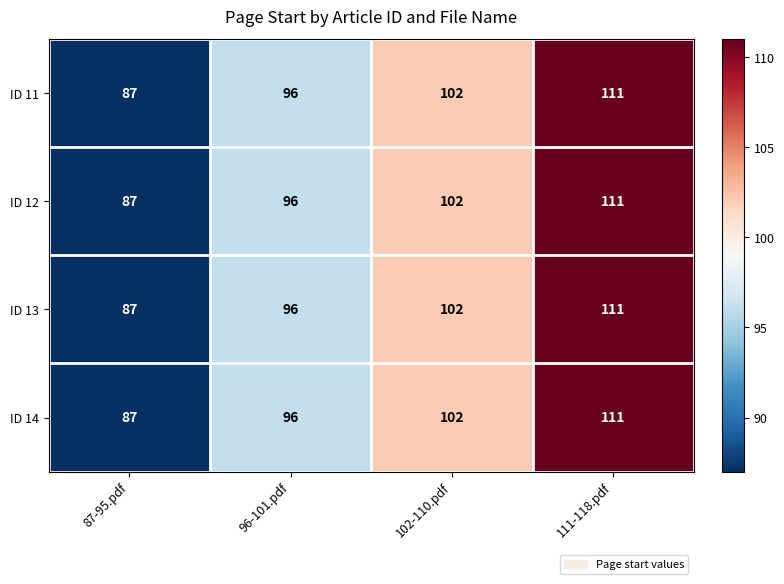

Count the number of data series in this chart.

4